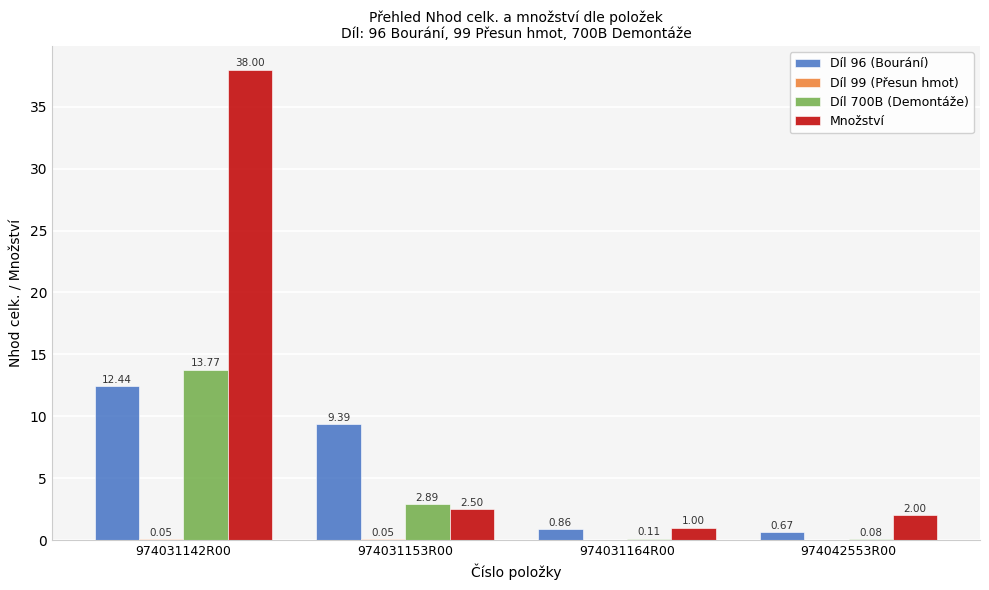

Which series has the largest total across all categories?

Množství